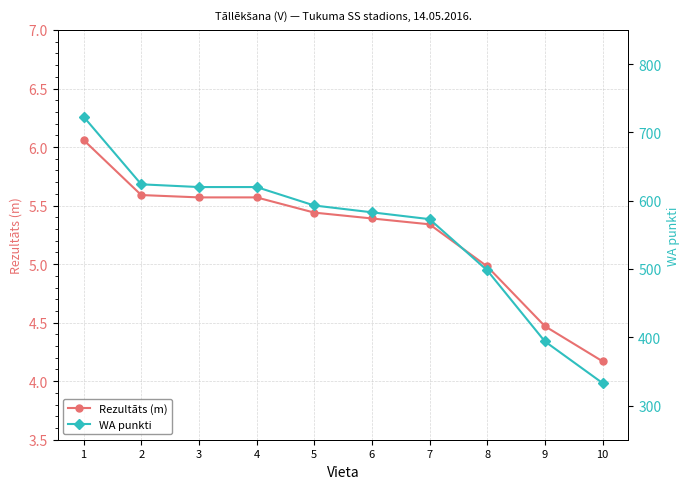

How many lines are shown in the chart?

2